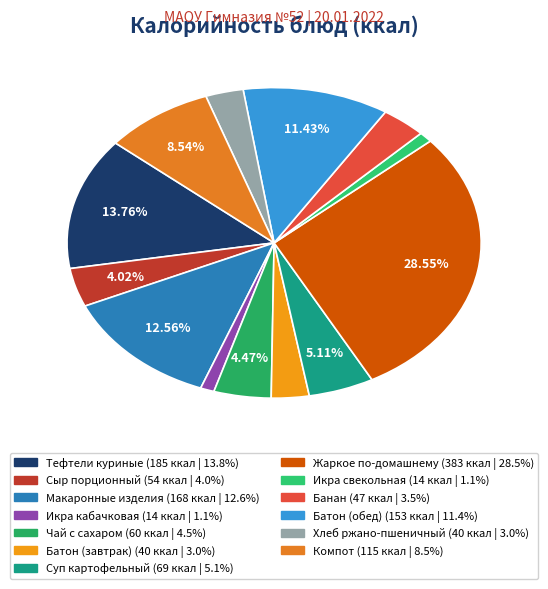

To the nearest percent, what portion does Банан represent?

4%